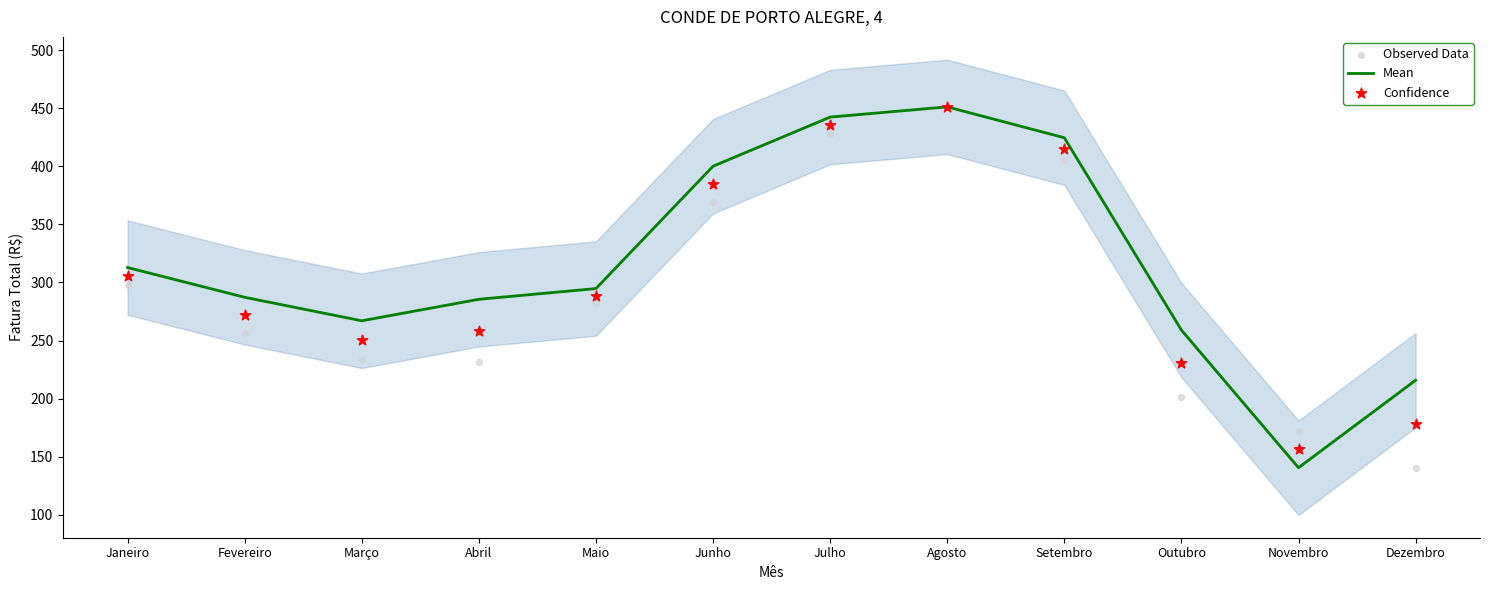

What are all the series names shown in the legend?

Mean, Observed Data, Confidence